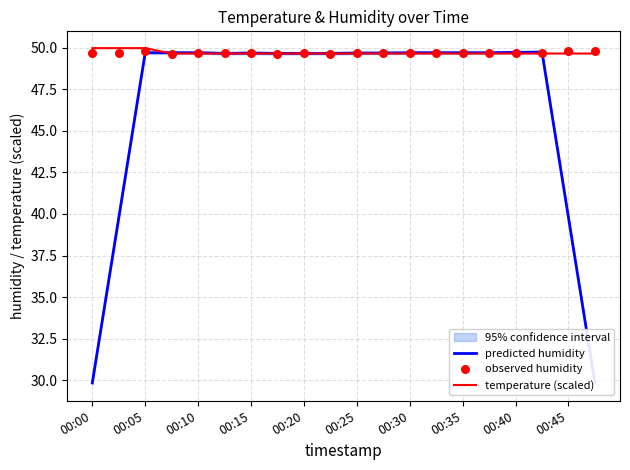

True or false: temperature (scaled) has a value of 49.7 at 00:10.

True